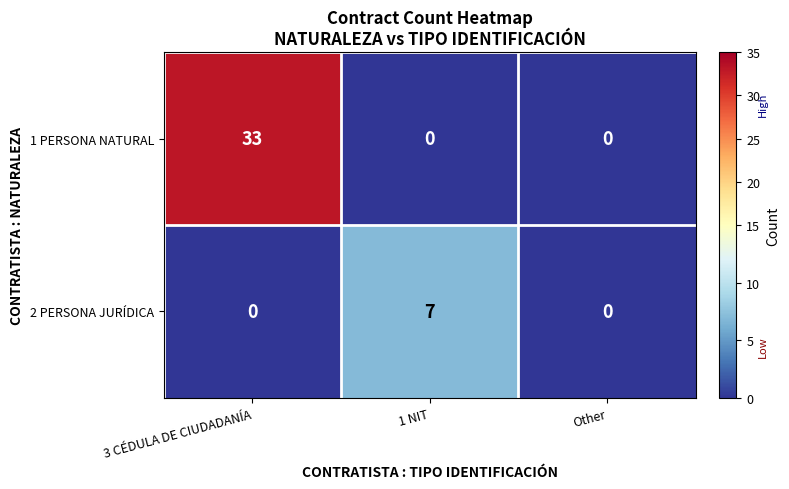

Reading left to right, list all the values displayed in this chart.

1 PERSONA NATURAL: 33	0	0
2 PERSONA JURÍDICA: 0	7	0